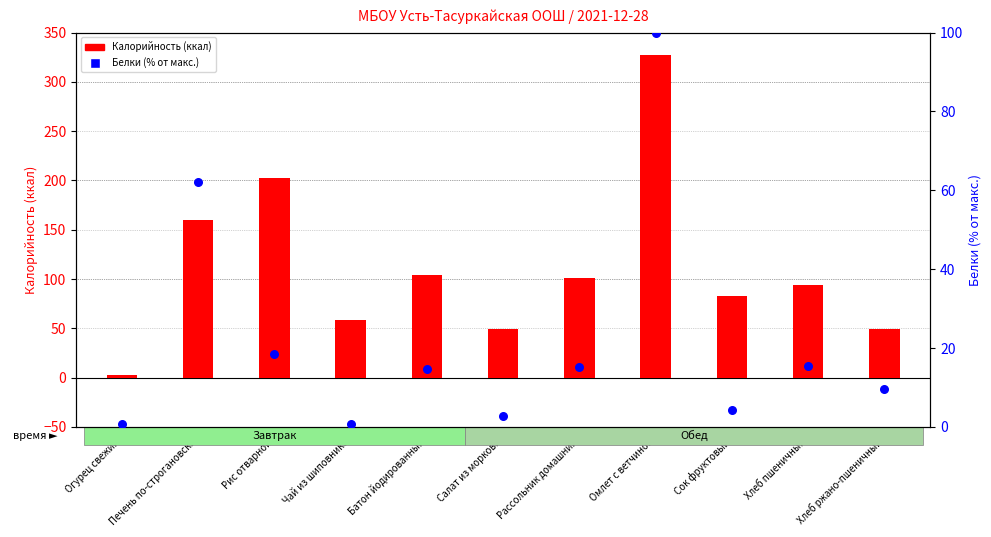

Is the value of Калорийность at Омлет с ветчиной greater than the value of Белки (норм.) at Чай из шиповника?

Yes